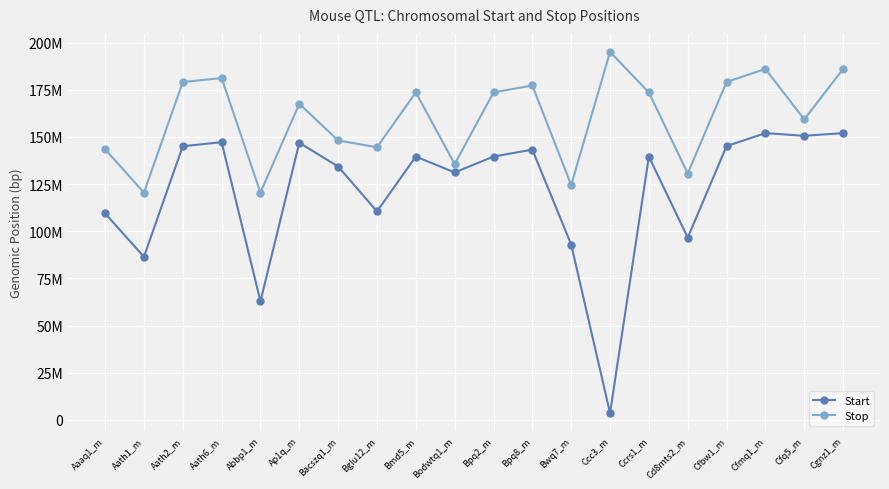

What is the label of the 10th point from the left?

Bodwtq1_m